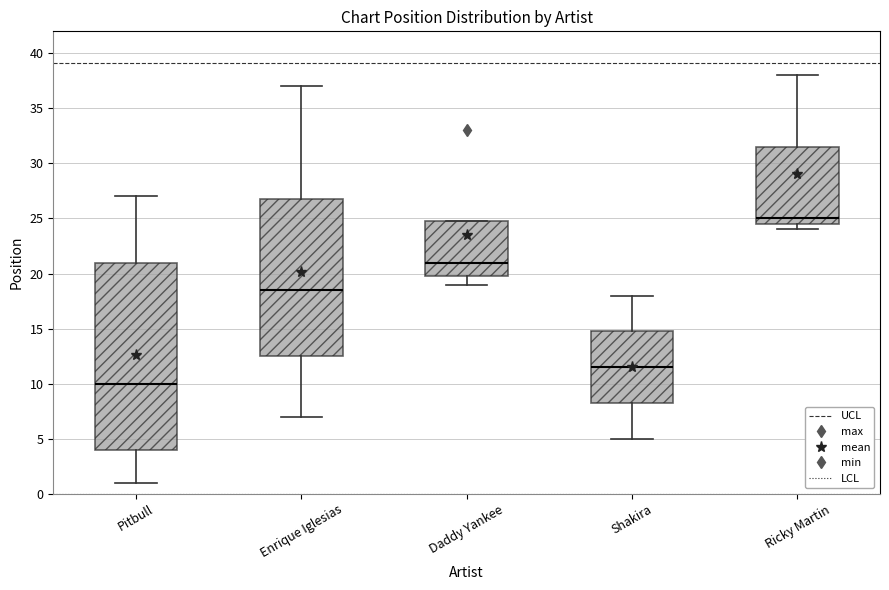

Reading left to right, transcribe this box plot: for each box, give where its median line is, the range the box spans, and where its two whiskers end, as read against the y-axis. The values are not printed on the chart, so give them approximately, as read against the axis.

Pitbull: median 10.0, box 4.0 to 21.0, whiskers 1.0 to 27.0
Enrique Iglesias: median 18.5, box 12.5 to 27.0, whiskers 7.0 to 37.0
Daddy Yankee: median 21.0, box 20.0 to 25.0, whiskers 19.0 to 25.0
Shakira: median 11.5, box 8.5 to 15.0, whiskers 5.0 to 18.0
Ricky Martin: median 25.0, box 24.5 to 31.5, whiskers 24.0 to 38.0